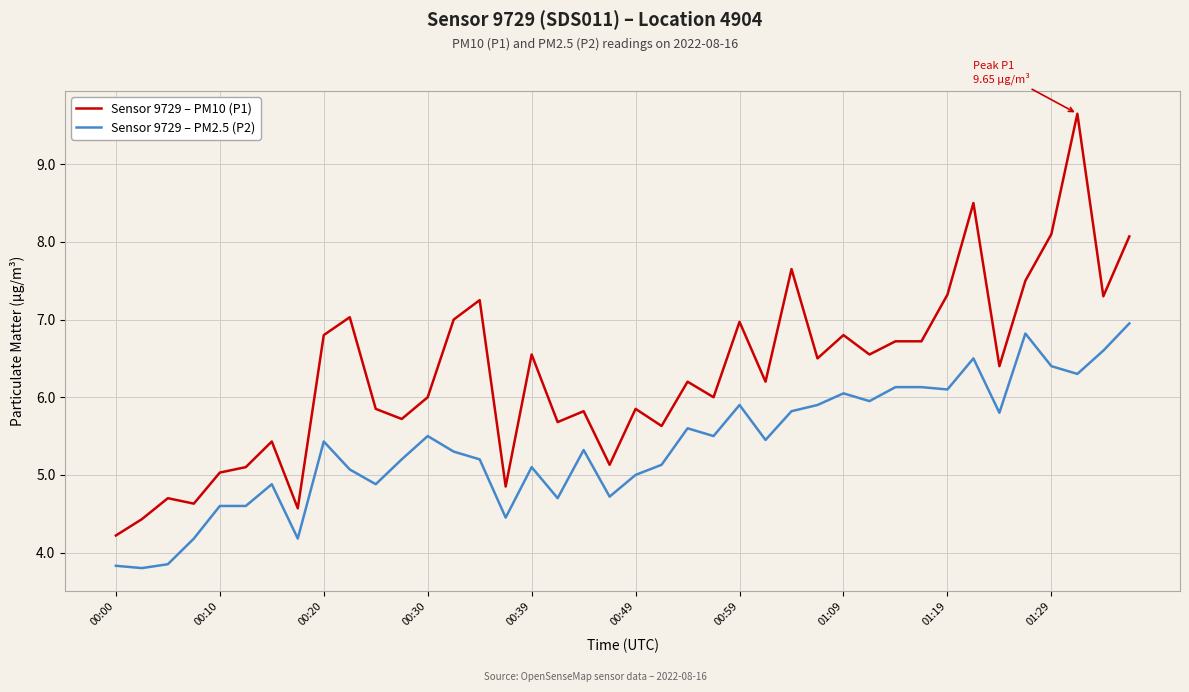

True or false: Sensor 9729 – PM2.5 (P2) and Sensor 9729 – PM10 (P1) cross at least once.

False